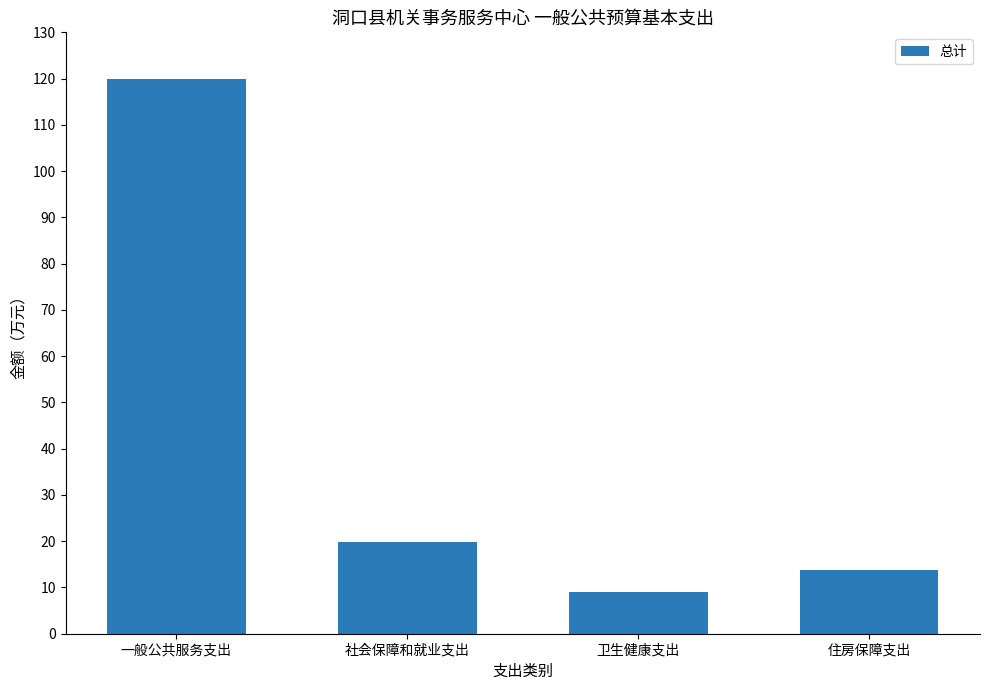

What is the average value?

40.6